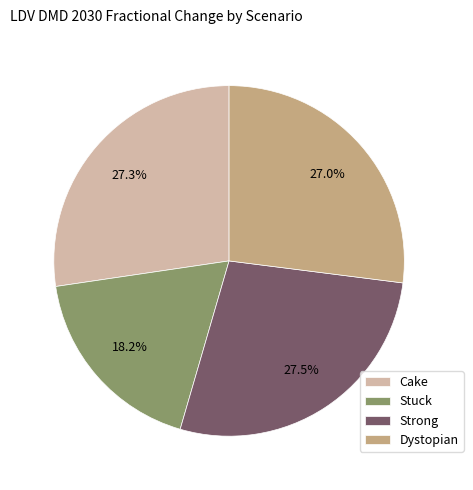

Which category has the smallest portion of the pie?

Stuck